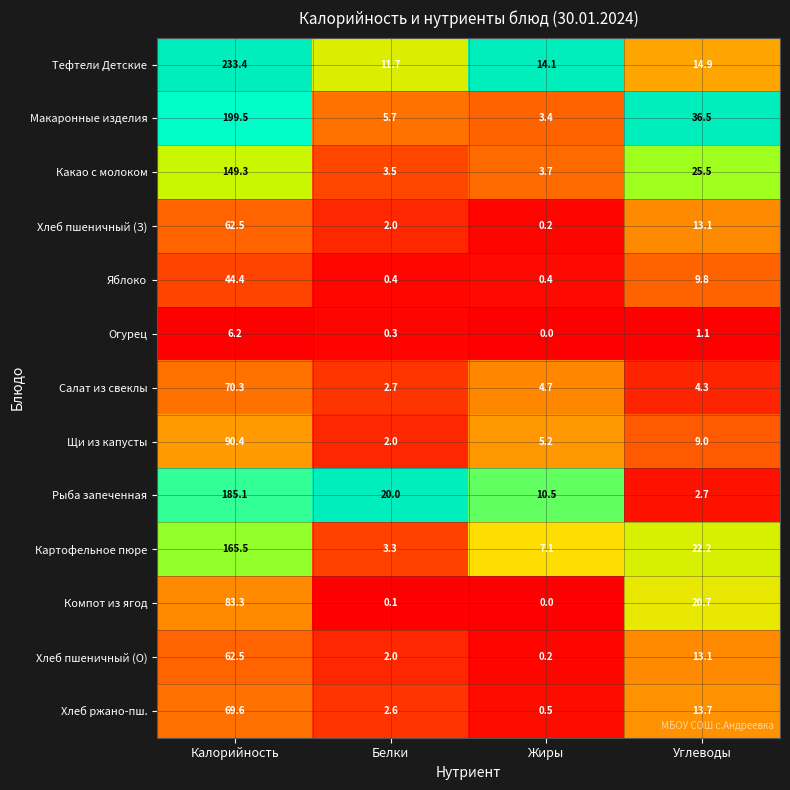

What is the difference between the maximum and second lowest values in the Какао с молоком series?

145.6